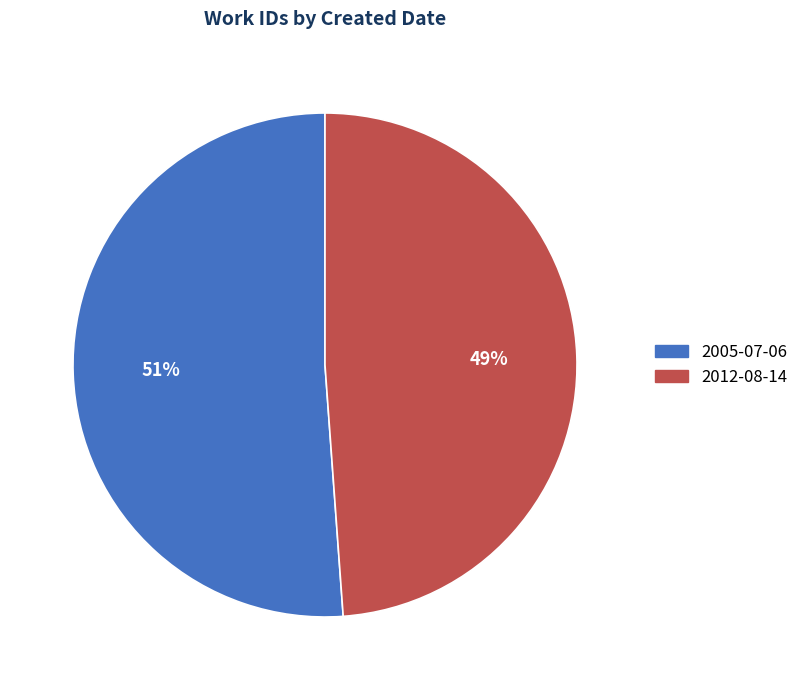

What is the smallest slice in the pie chart?

2012-08-14